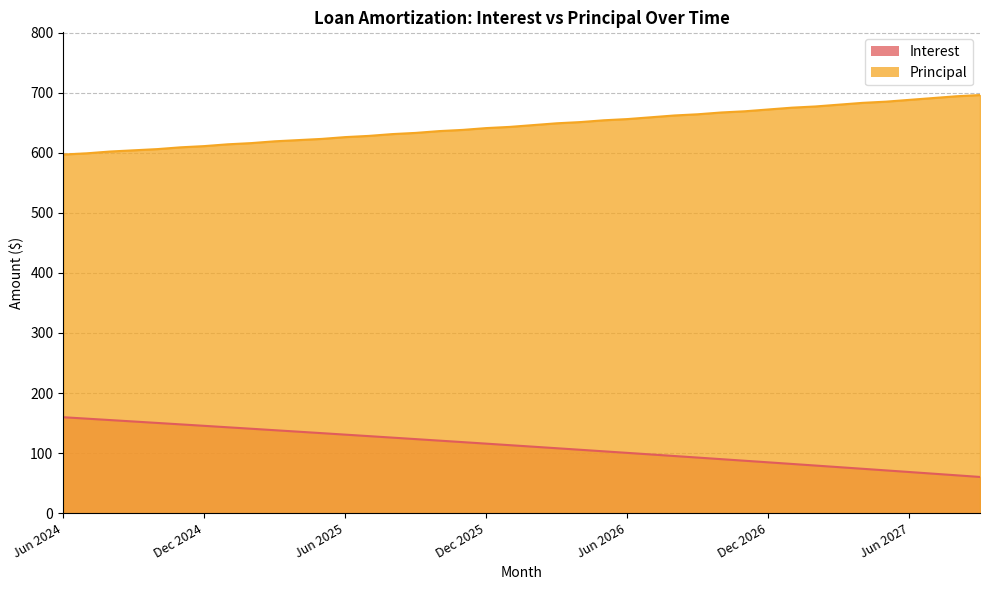

What is the minimum value for Principal?

597.0